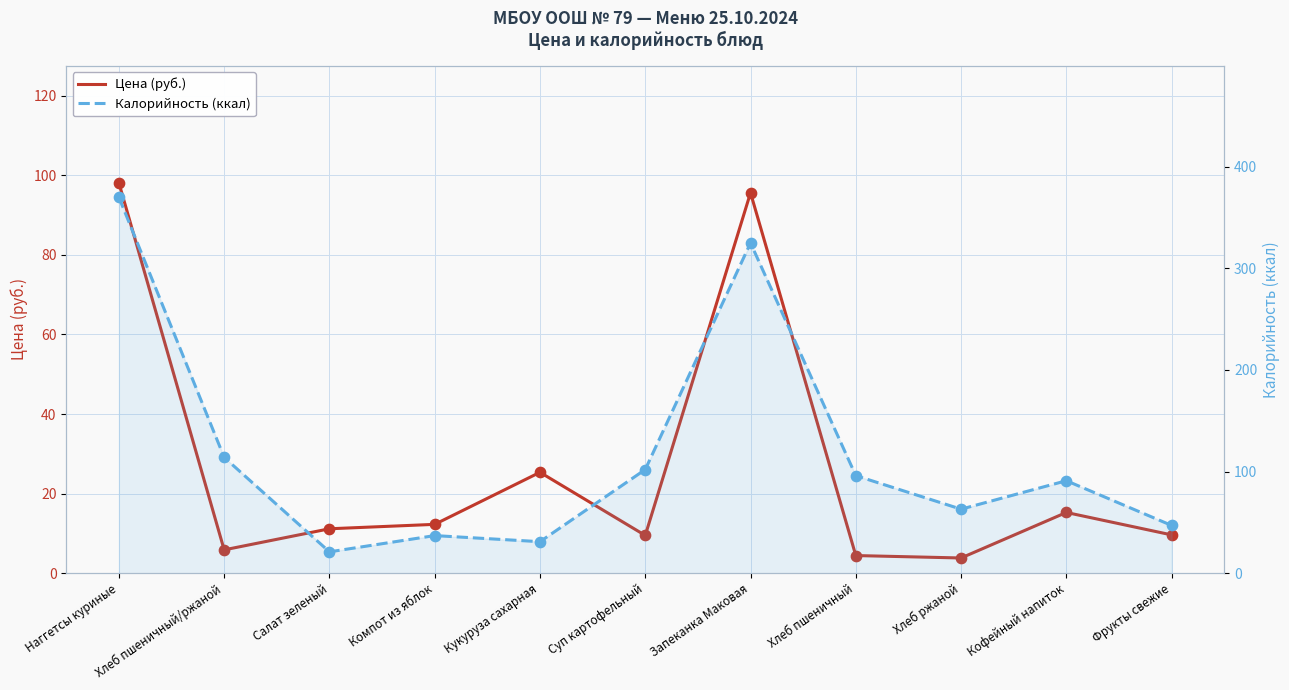

Which series has the largest total across all categories?

Калорийность (ккал)